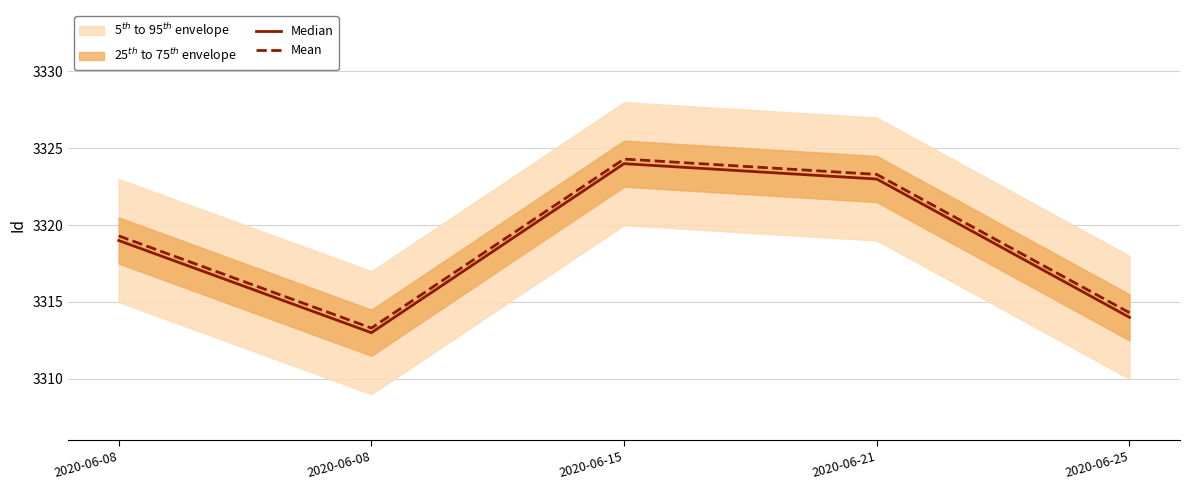

What is the value of the Median point at the 5th from the left?

3314.0